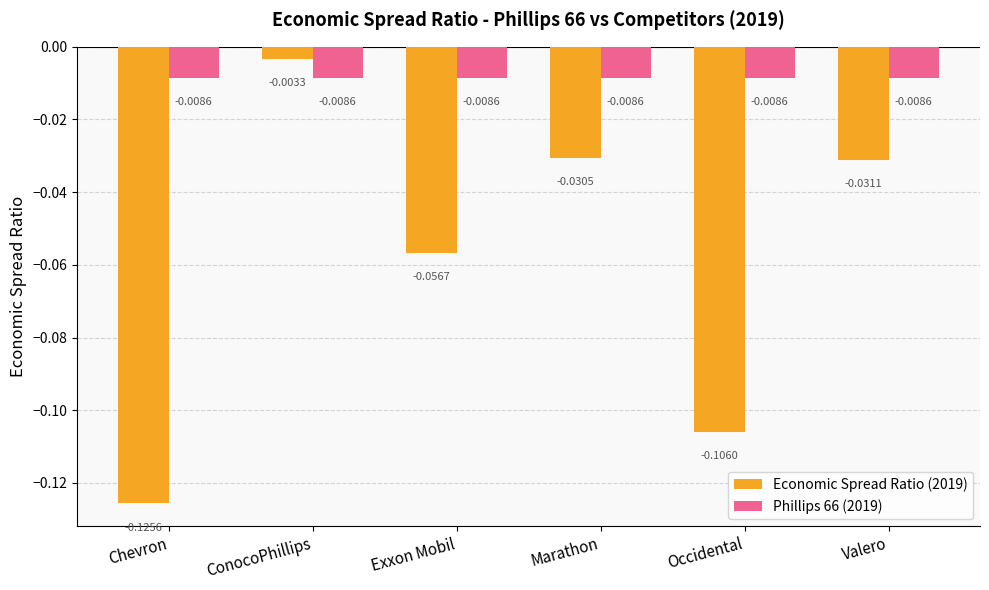

Between ConocoPhillips and Valero, which series saw the biggest shift?

Economic Spread Ratio (2019)